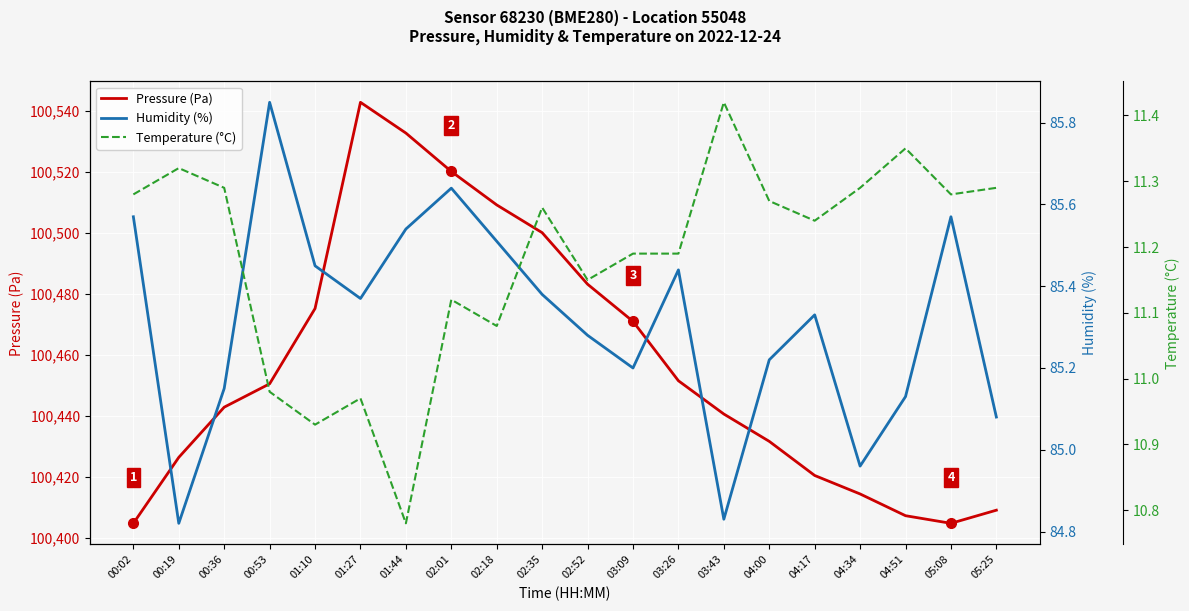

What is the lowest value of the Temperature (°C) series?

10.8